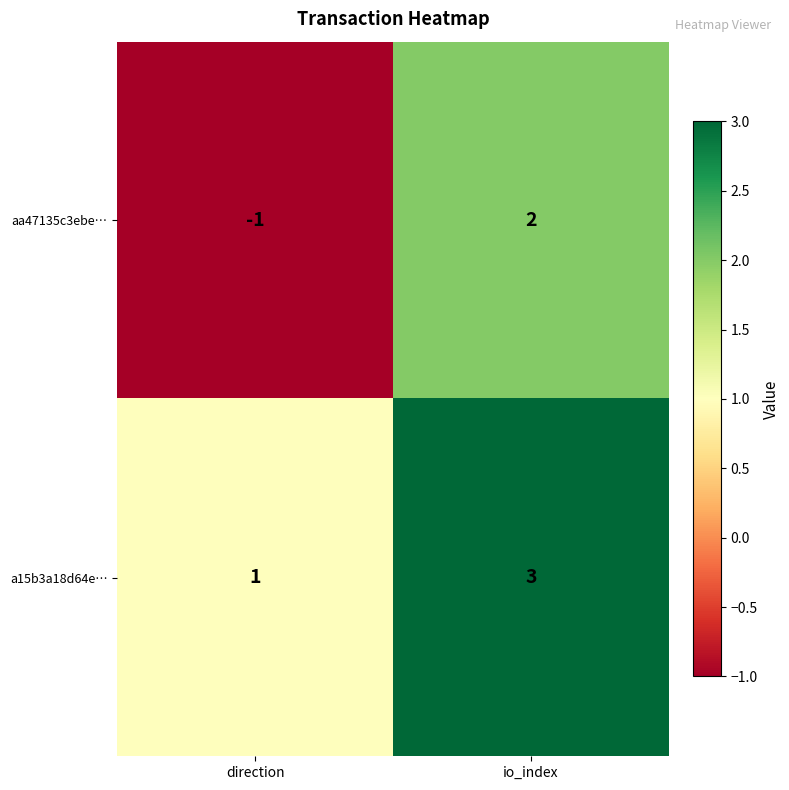

At which label is a15b3a18d64e… closest to 2?

direction